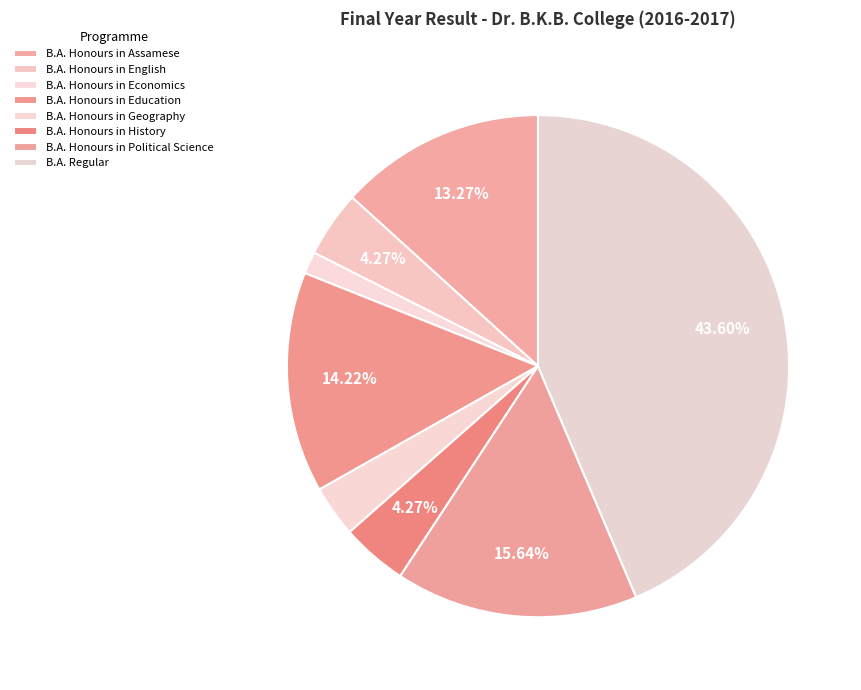

How many slices are in this pie chart?

8